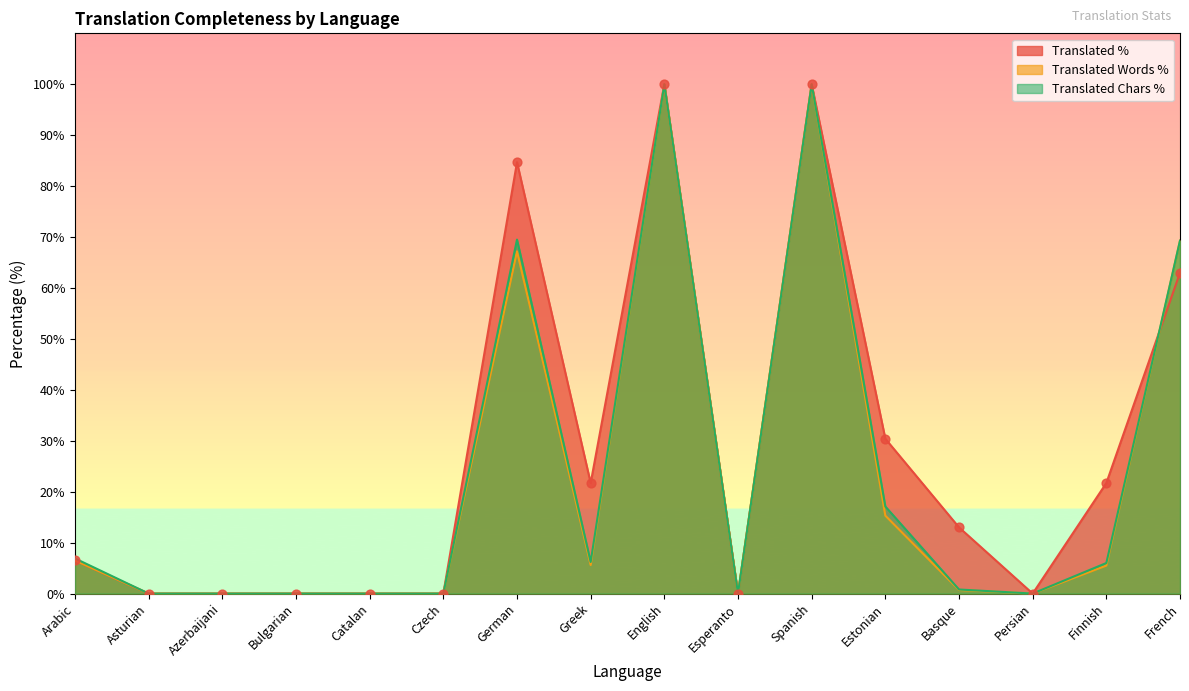

Which series reaches the minimum Y coordinate?

translated_percent